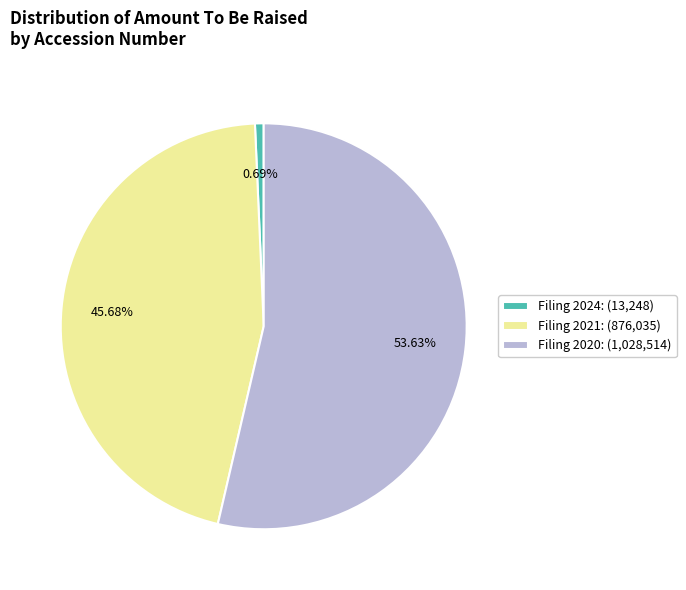

Which slice represents more than half of the pie?

Filing 2020: (1,028,514)